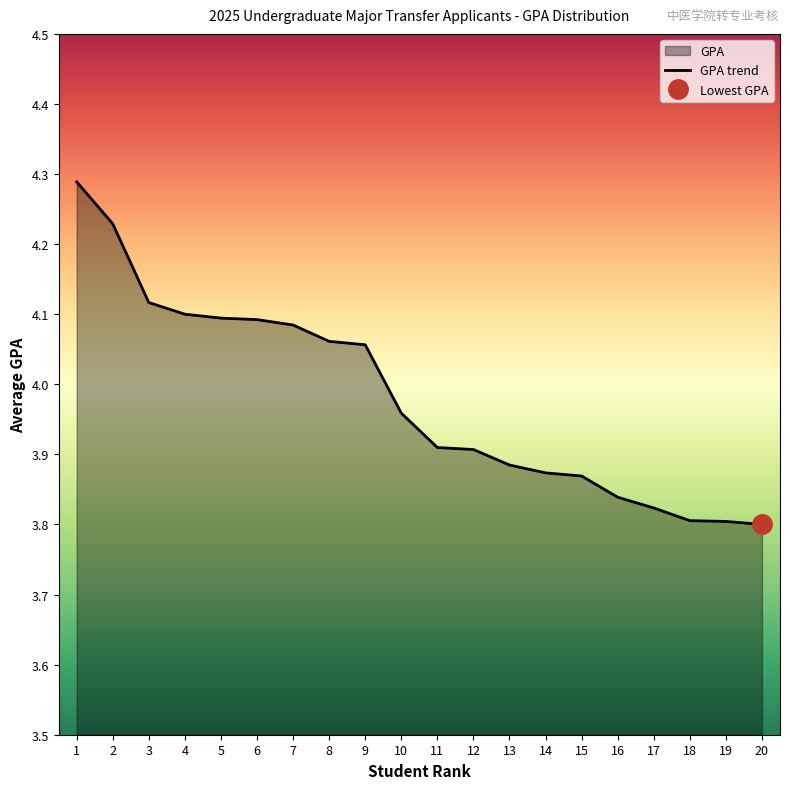

What value does the data have at 7?

4.1